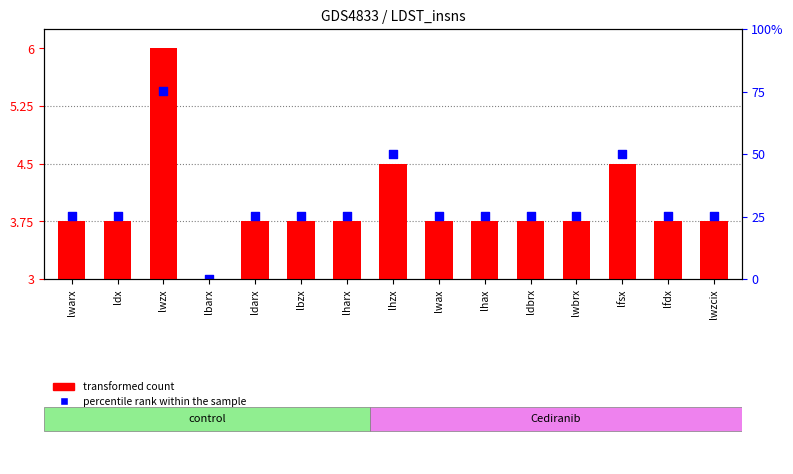

Which series has the largest total across all categories?

percentile rank within the sample